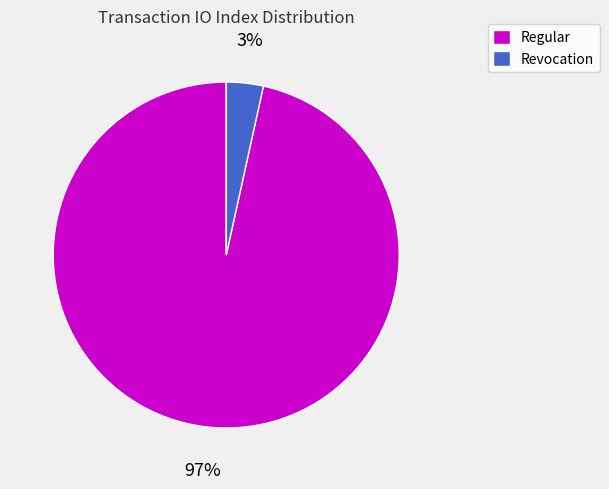

Which category has the smallest portion of the pie?

Revocation